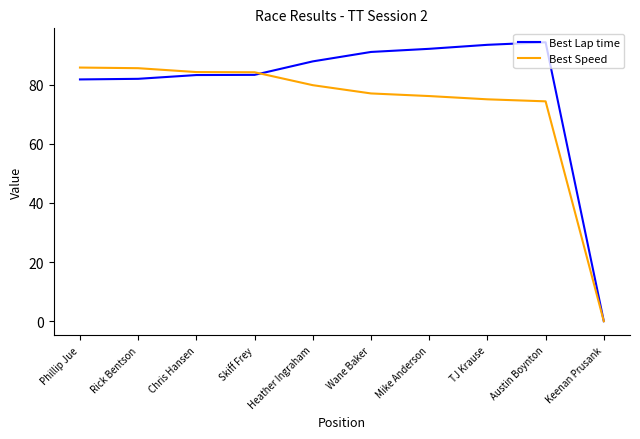

True or false: Best Speed has a value of 74.4 at Austin Boynton.

True